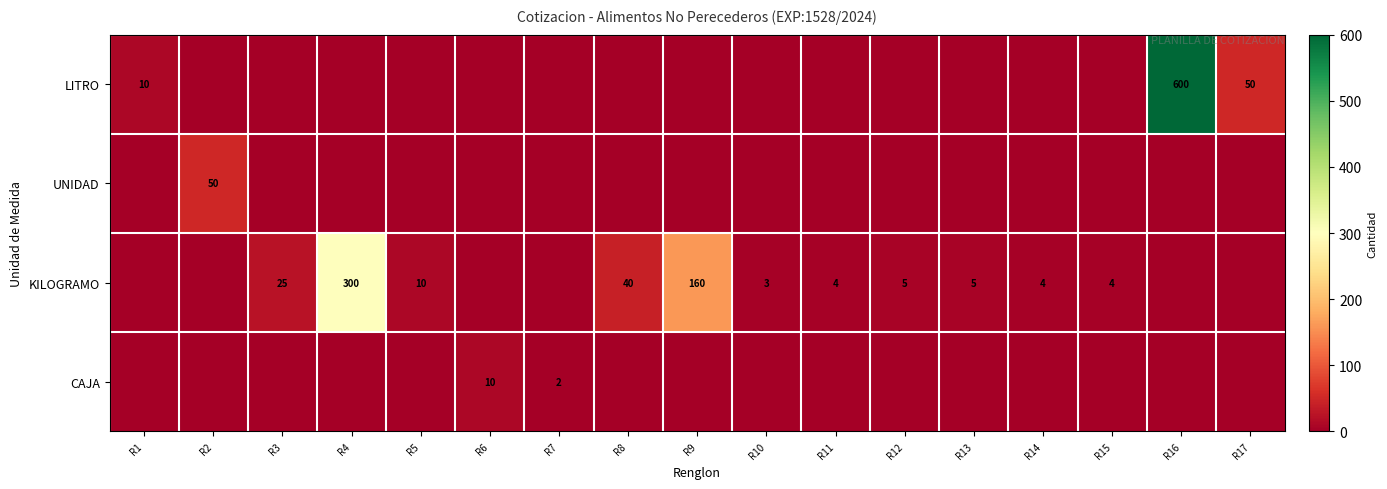

What is the greatest value displayed?

600